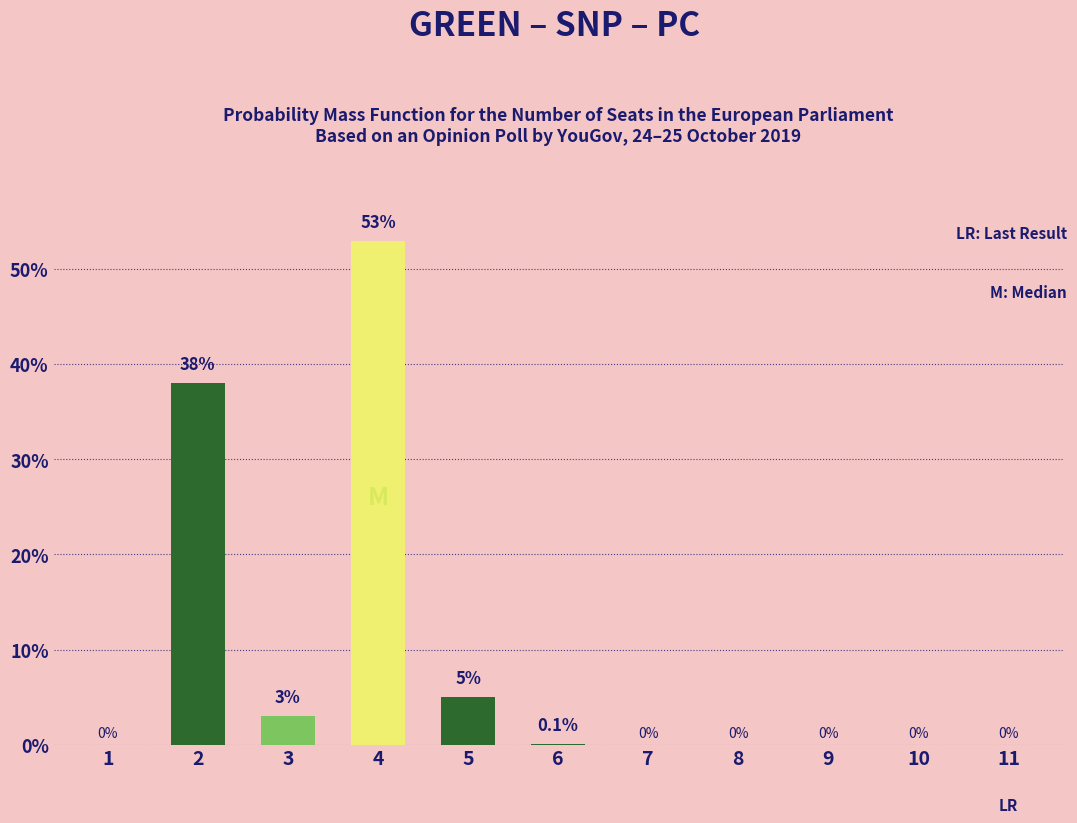

At which label is dark_green closest to 19?

5